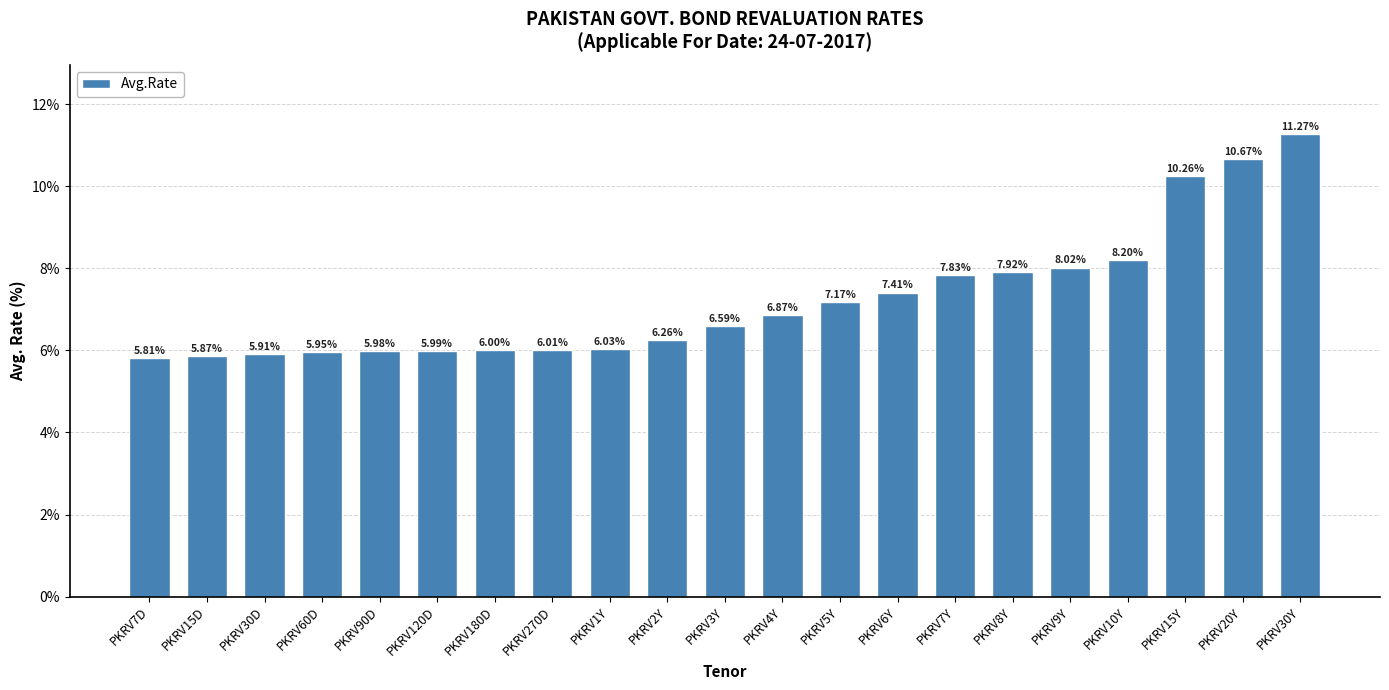

What is the sum of all values?

152.0